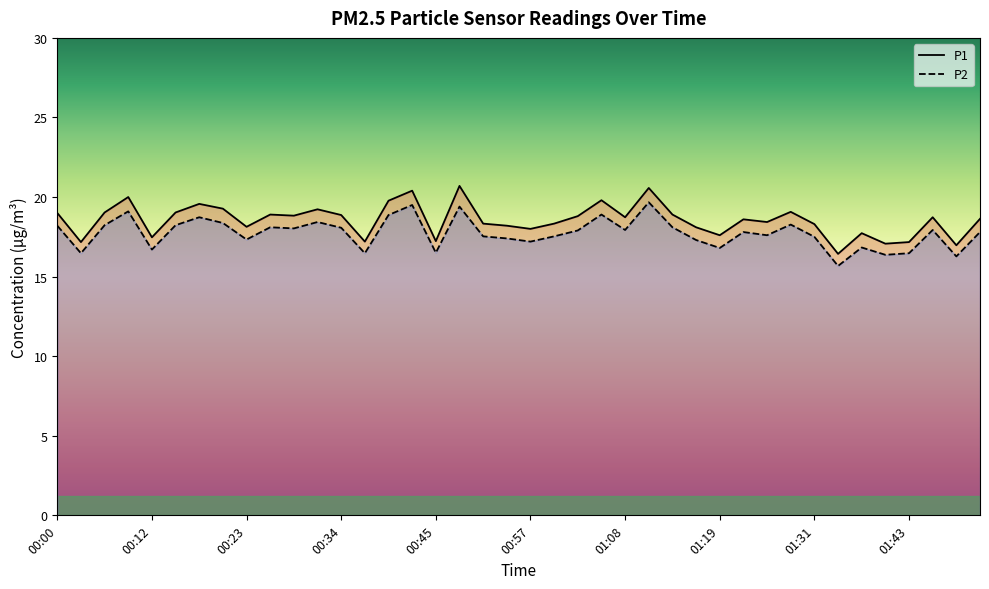

What are all the series names shown in the legend?

P1, P2